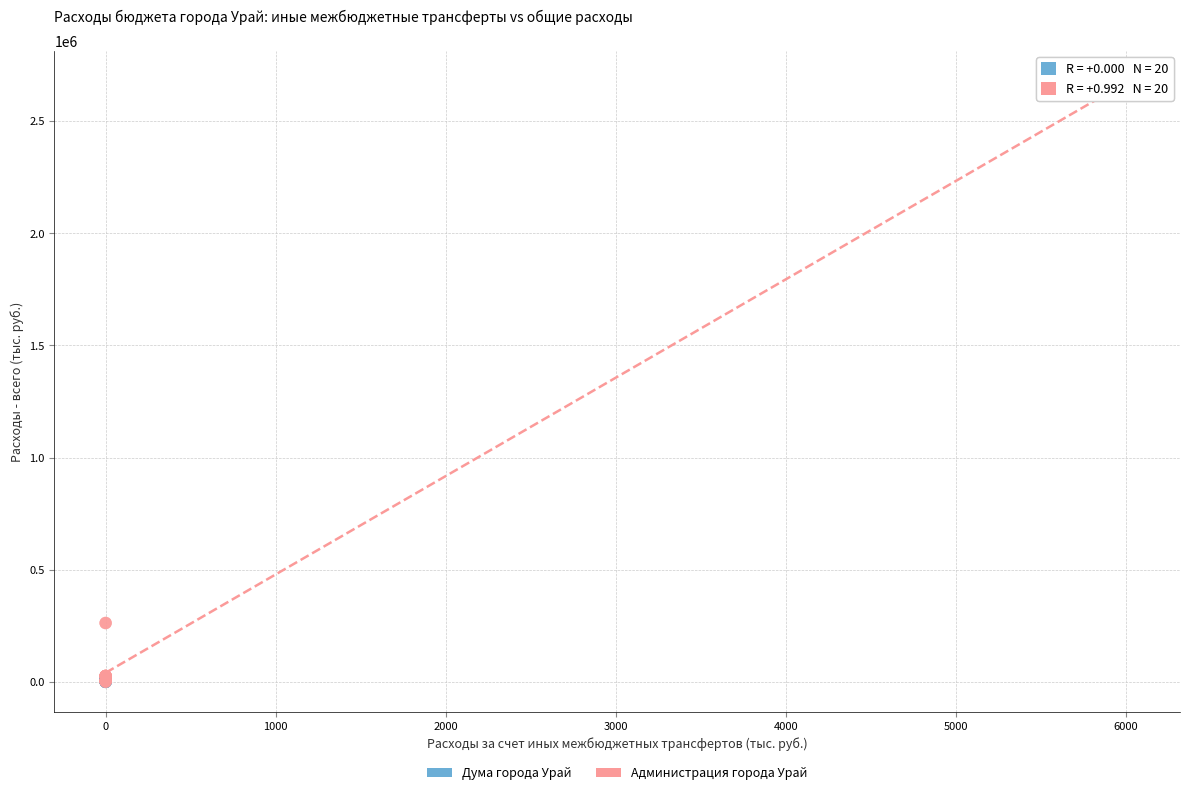

Which series reaches the maximum Y coordinate?

Администрация города Урай